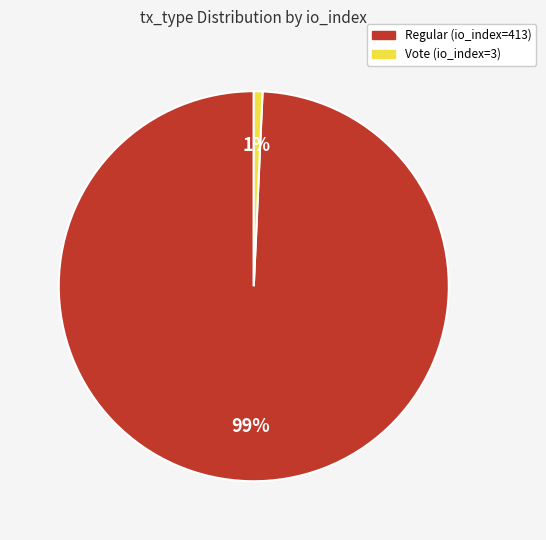

To the nearest percent, what is the average slice percentage?

50%